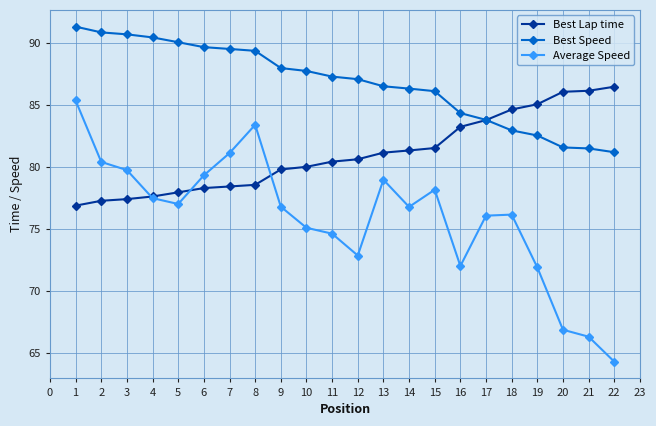

Rank the series at 6 from lowest to highest value.

Best Lap time, Average Speed, Best Speed